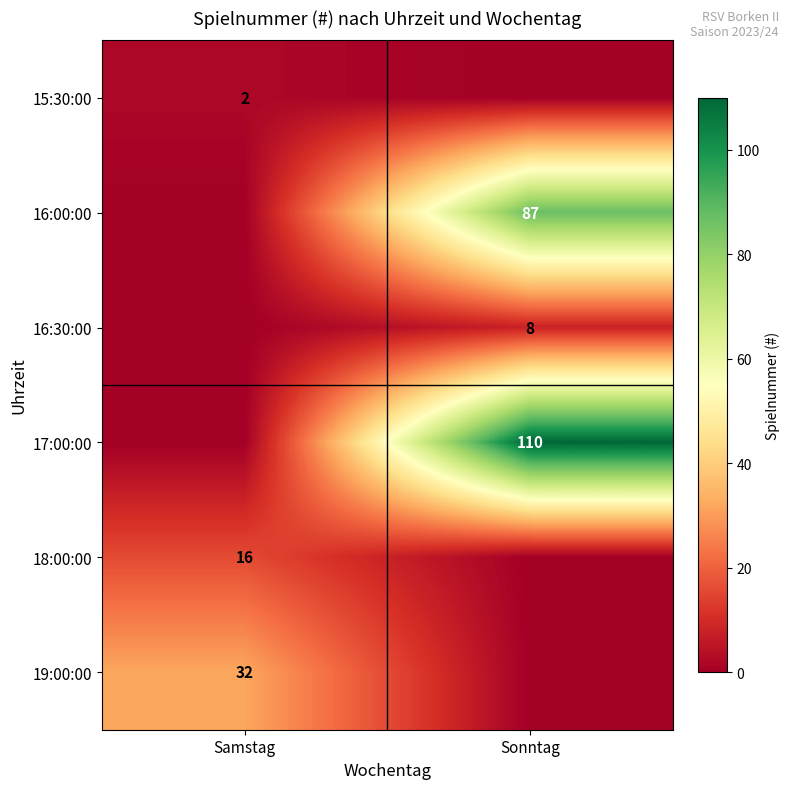

What is the maximum value shown in the chart?

110